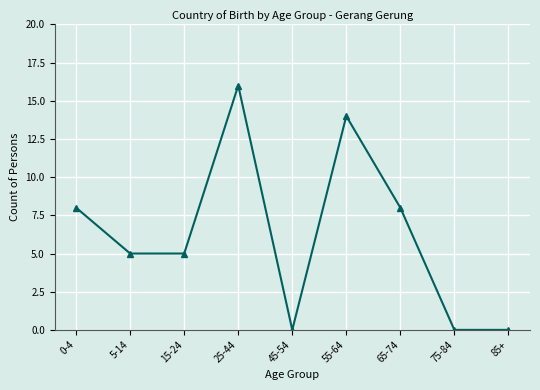

The value at 0-4 is 8. True or false?

True